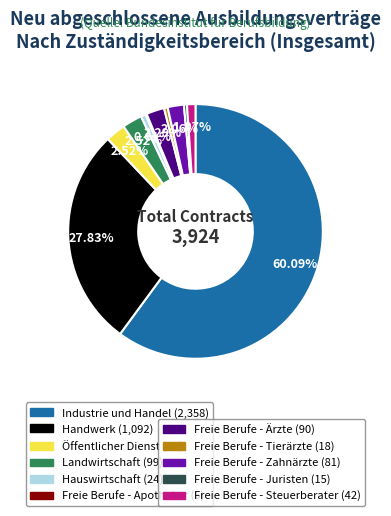

Is there a majority slice in this chart?

Yes